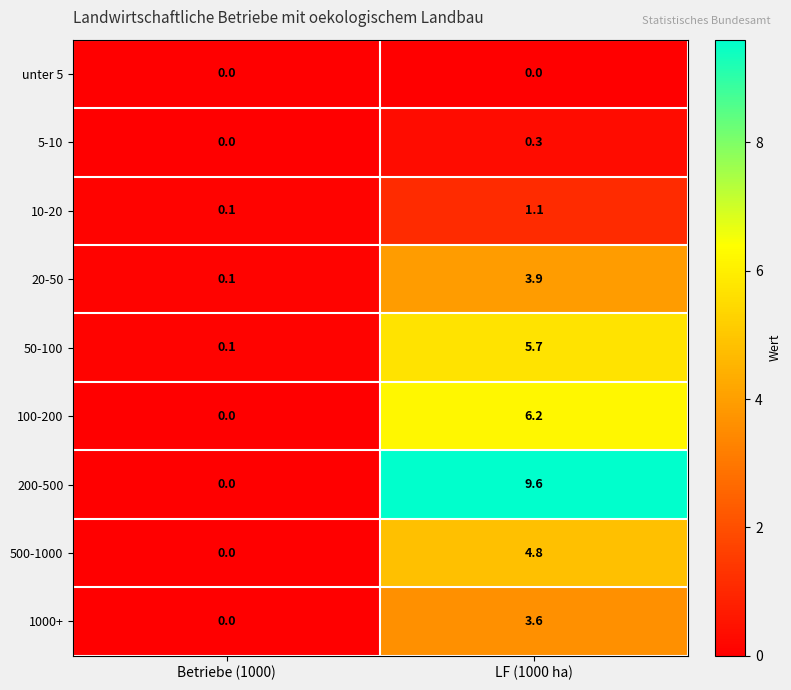

At which label is 100-200 closest to 3?

Betriebe (1000)